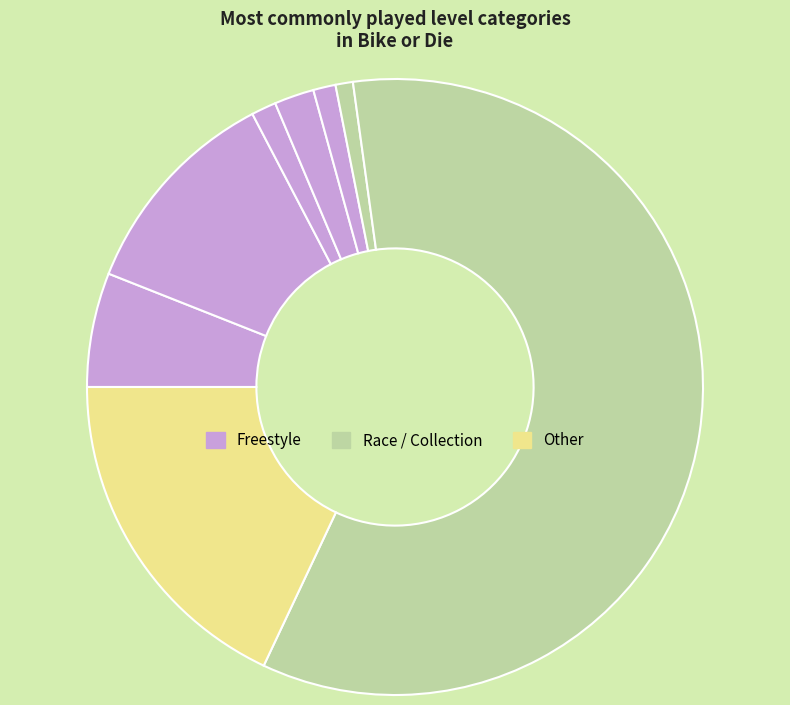

Count the number of slices in the pie.

8